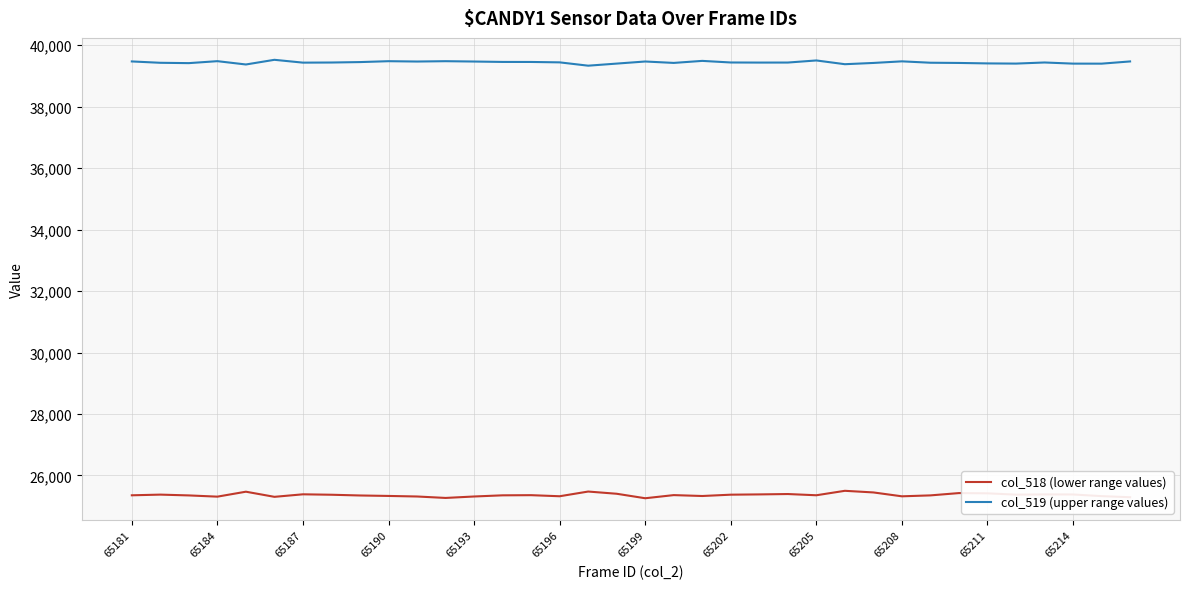

True or false: col_518 (lower range values) and col_519 (upper range values) intersect in this chart.

False